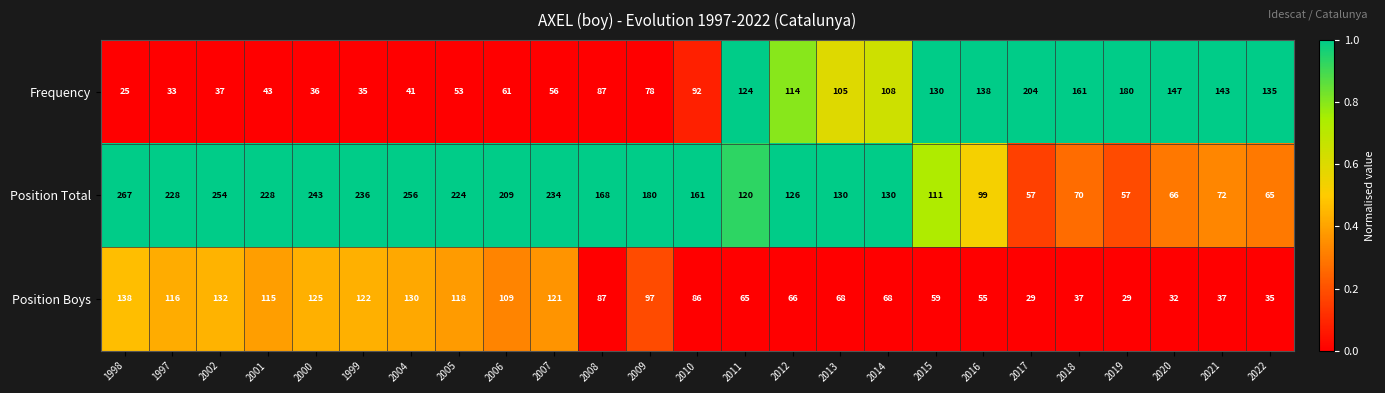

What is the highest value of the Frequency series?

204